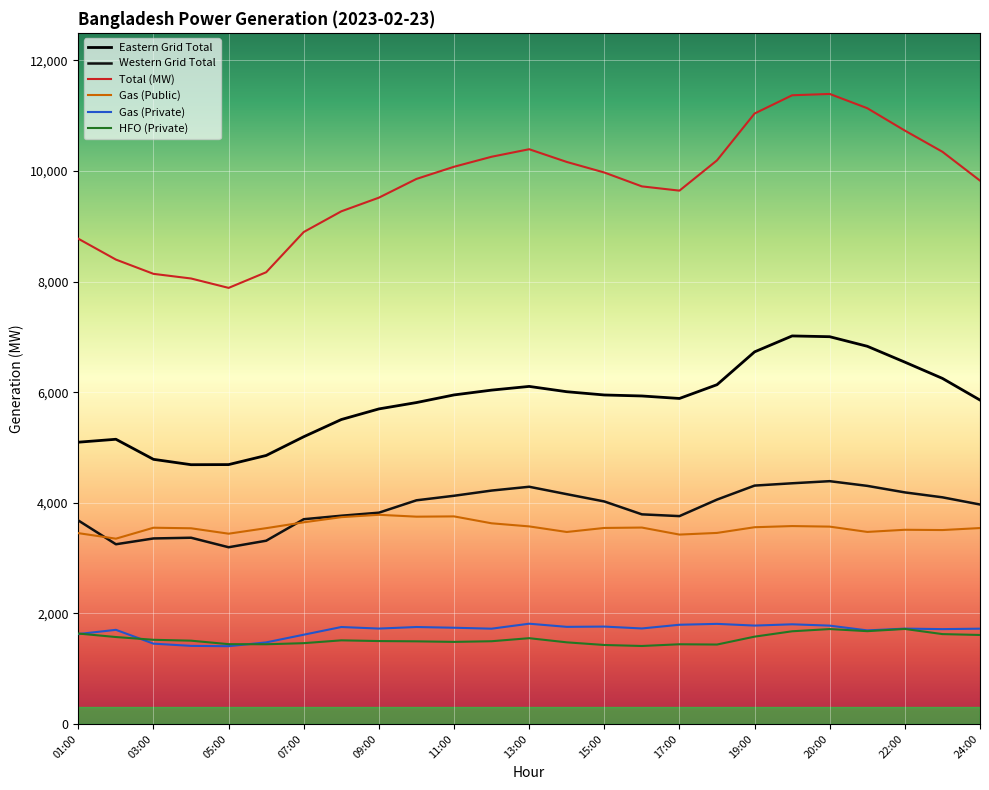

What is the average value of the Gas (Private) series?

1690